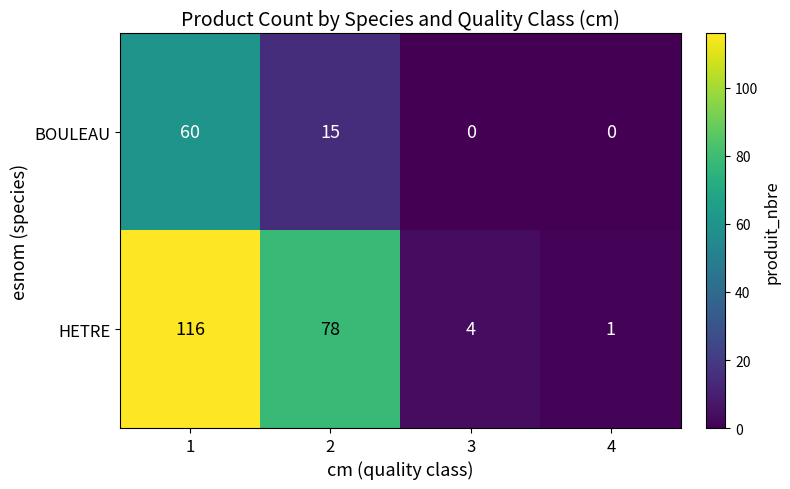

Rank the series at 1 from lowest to highest value.

BOULEAU, HETRE